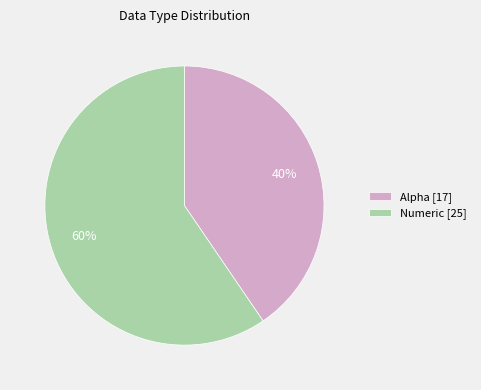

What is the ratio of the value at Alpha [17] to the value at Numeric [25]?

0.7